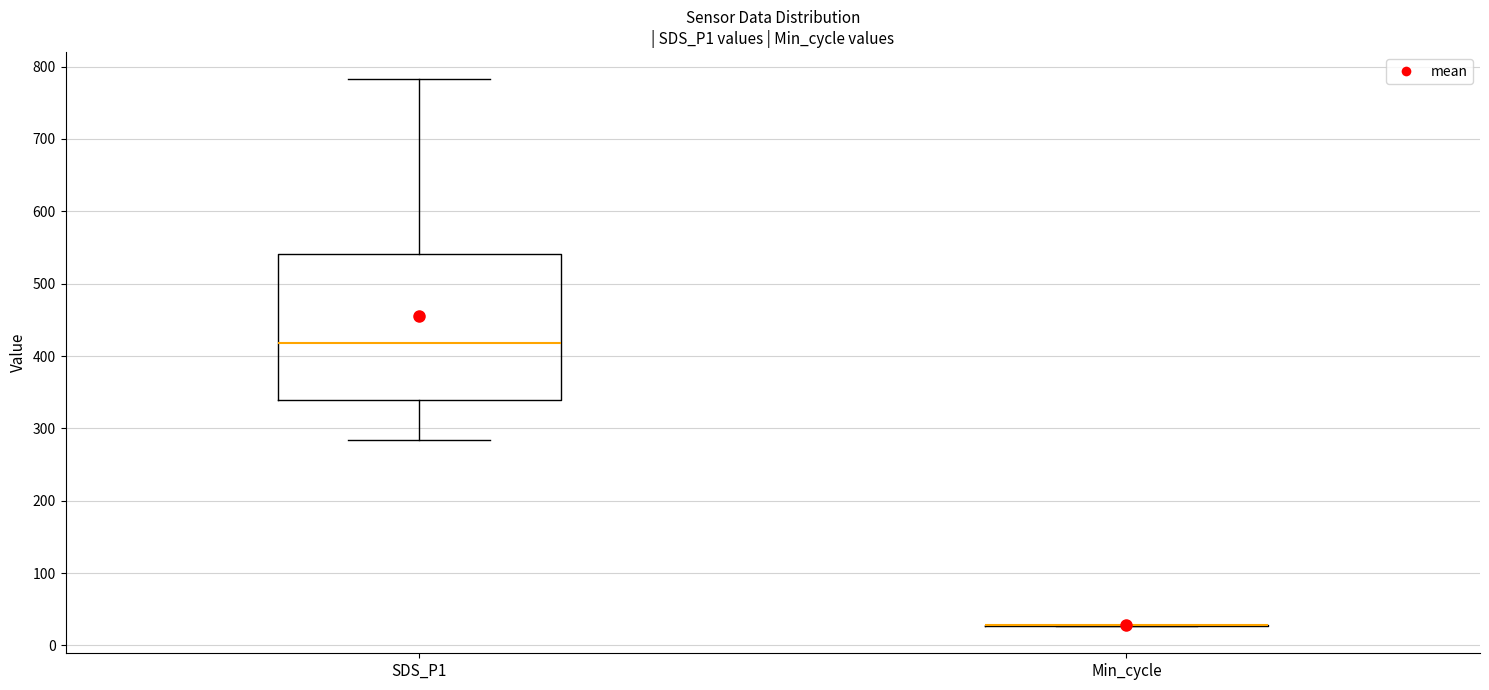

Which box is the tallest, from its lower edge to its upper edge?

SDS_P1